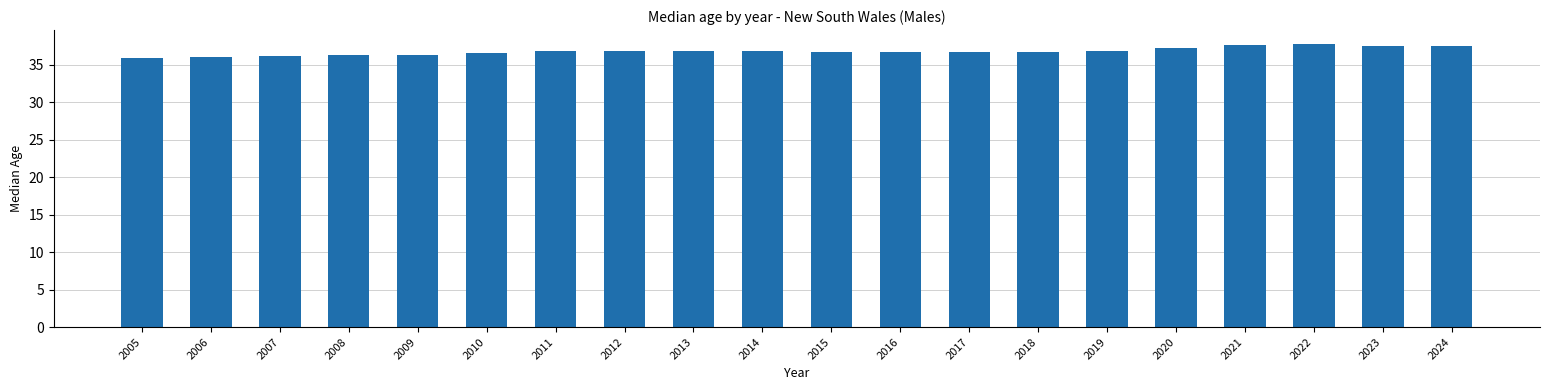

What is the greatest value displayed?

37.7